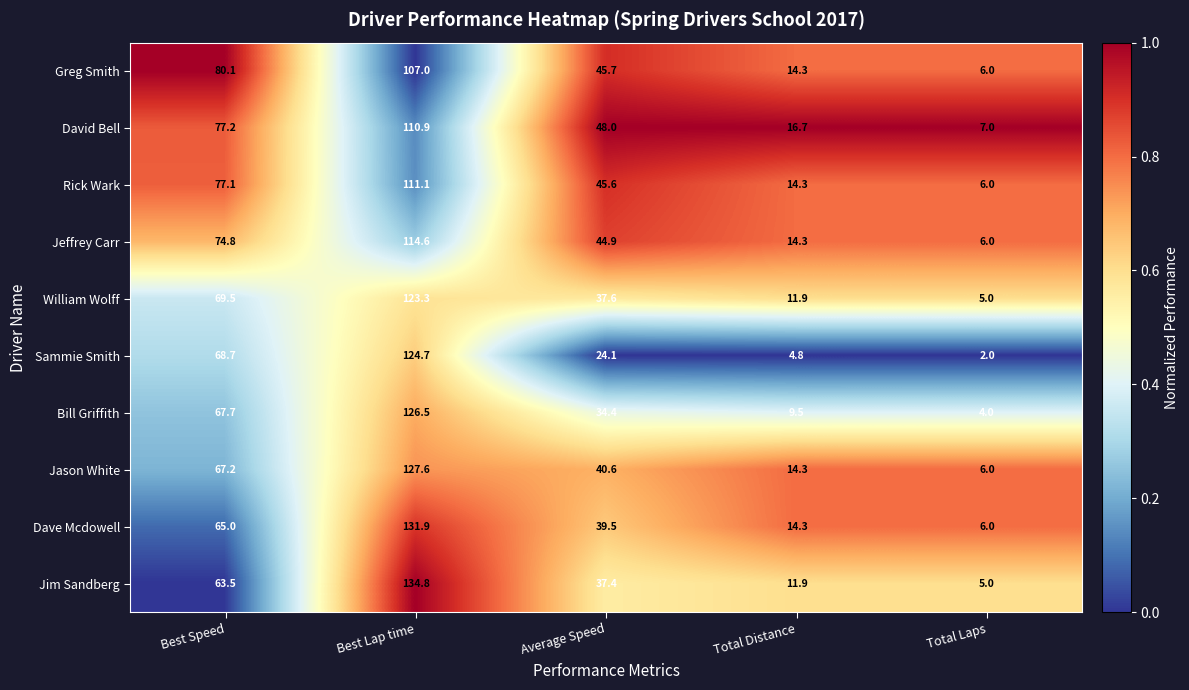

Which category has the highest value across all series?

Best Lap time